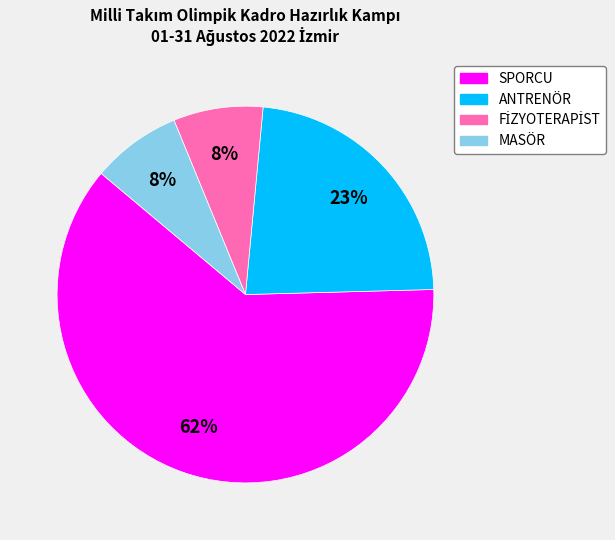

How many segments does this pie chart have?

4